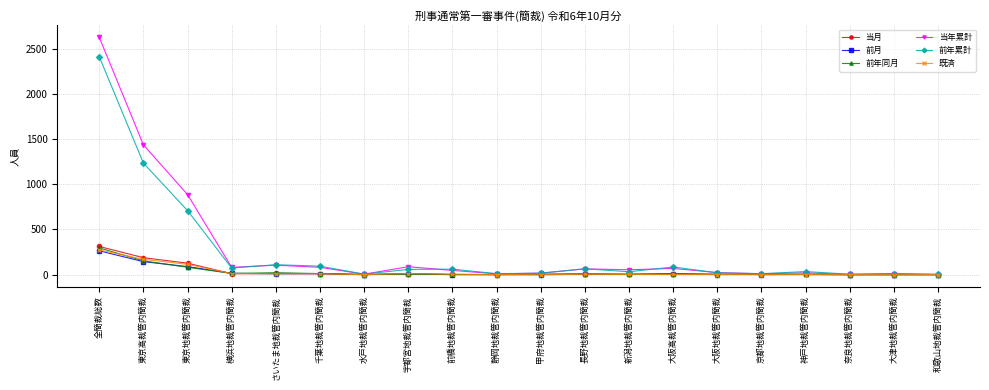

What is the maximum value for 前年同月?

296